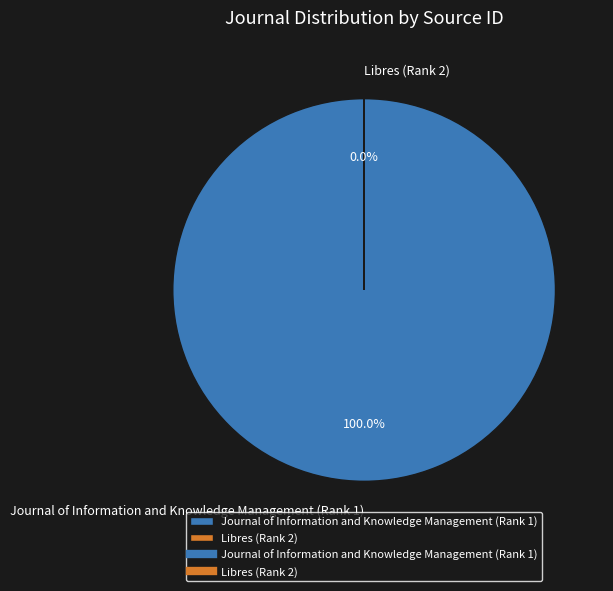

What is the largest slice in the pie chart?

Journal of Information and Knowledge Management (Rank 1)